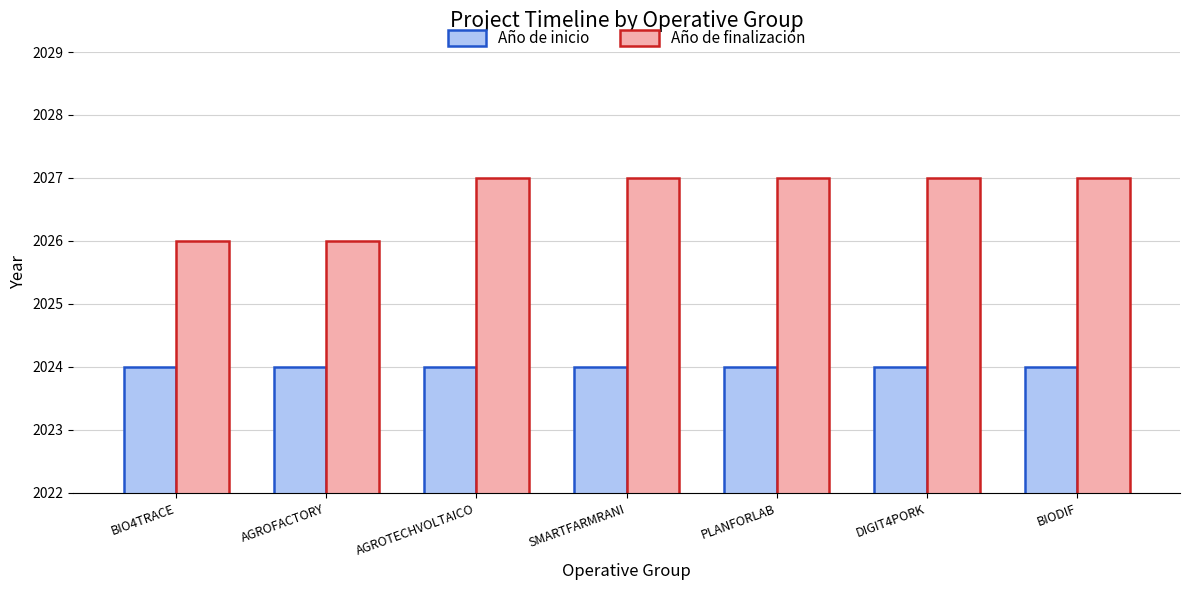

How many bars are there in total?

14